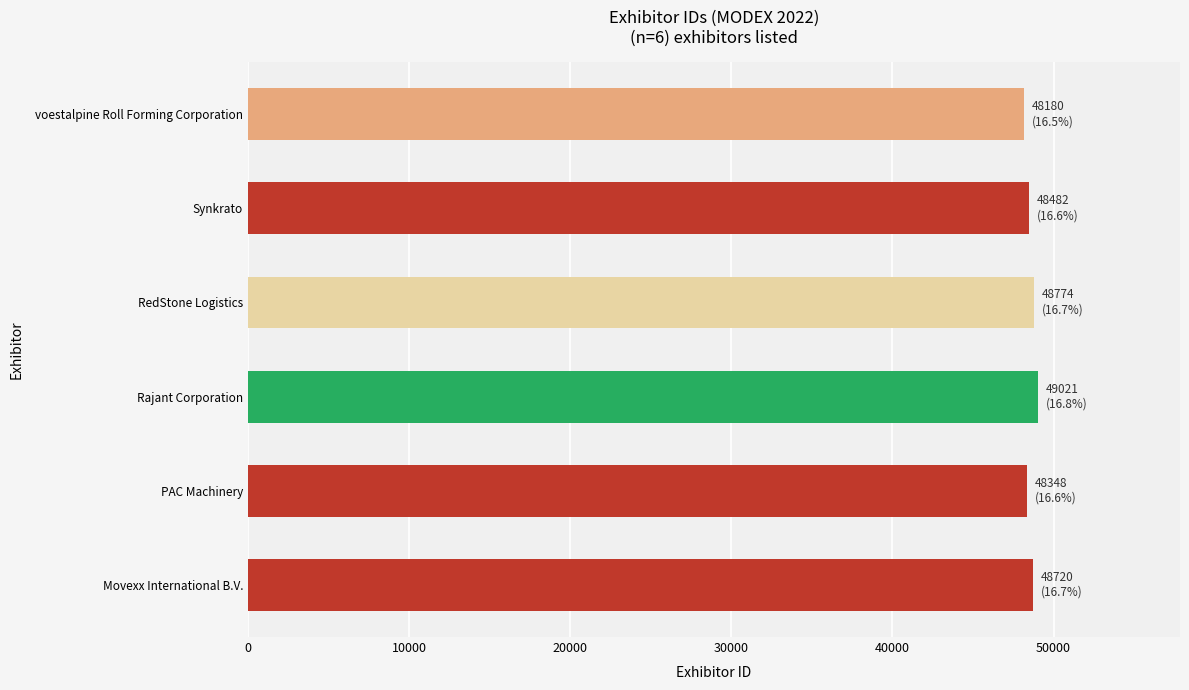

What is the ratio of the value at PAC Machinery to the value at Synkrato?

1.0